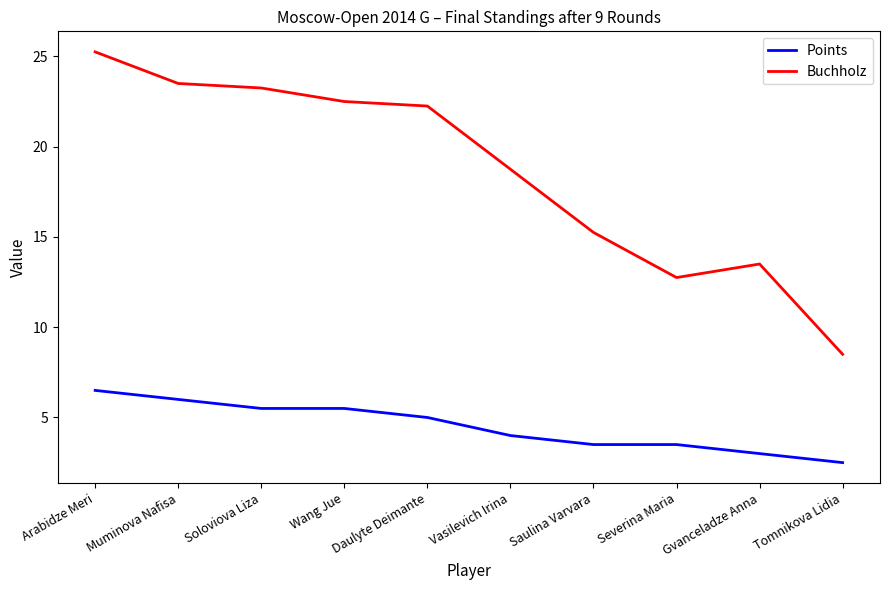

Does the chart display data point markers on the line(s)?

No